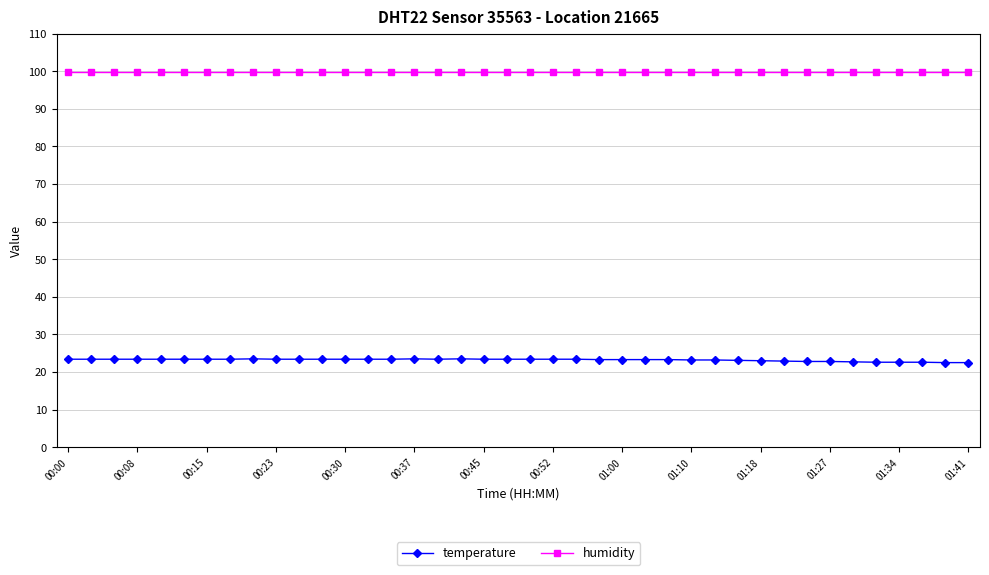

Does the chart have visible grid lines?

Yes